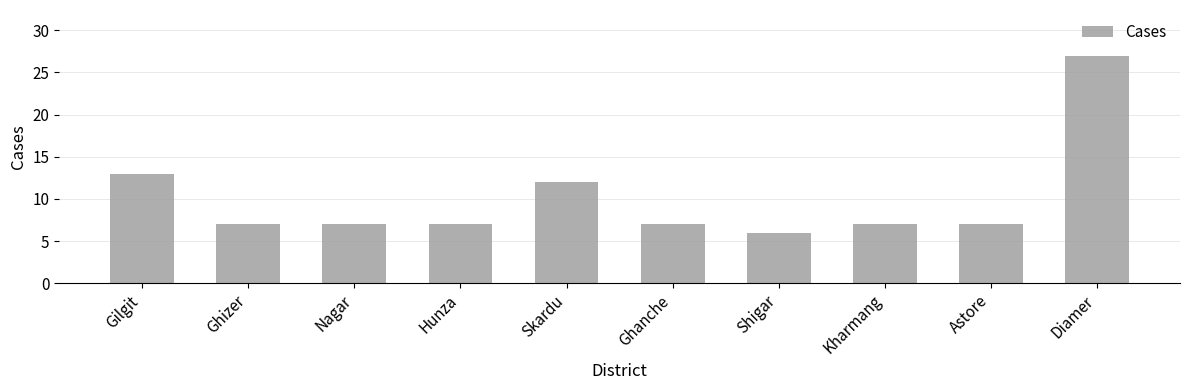

The value at Gilgit is 13. True or false?

True